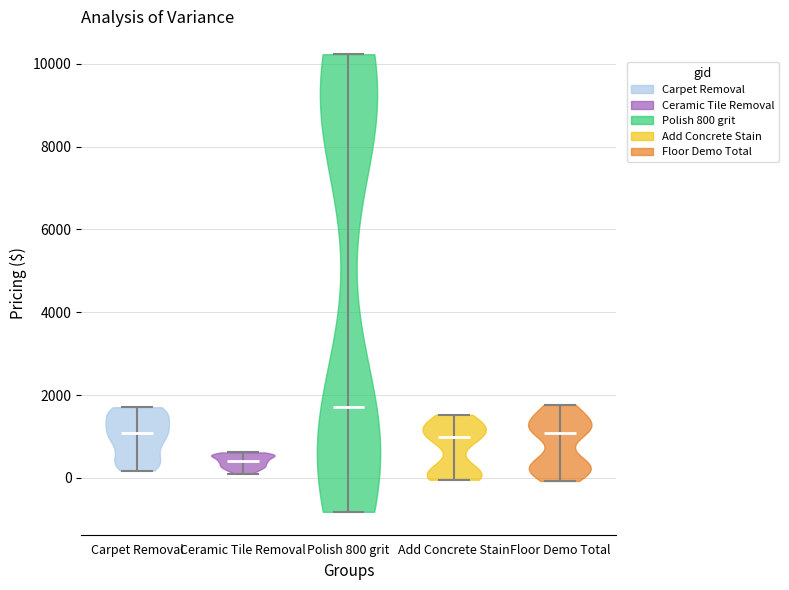

Reading left to right, read every violin against the y-axis: where its median line is, and the lowest and highest points it reaches. The values are not printed on the chart, so give them approximately, as read against the axis.

Carpet Removal: median line 1000, lowest point 200, highest point 1800
Ceramic Tile Removal: median line 400, lowest point 200, highest point 600
Polish 800 grit: median line 1800, lowest point -800, highest point 10200
Add Concrete Stain: median line 1000, lowest point 0, highest point 1600
Floor Demo Total: median line 1000, lowest point 0, highest point 1800